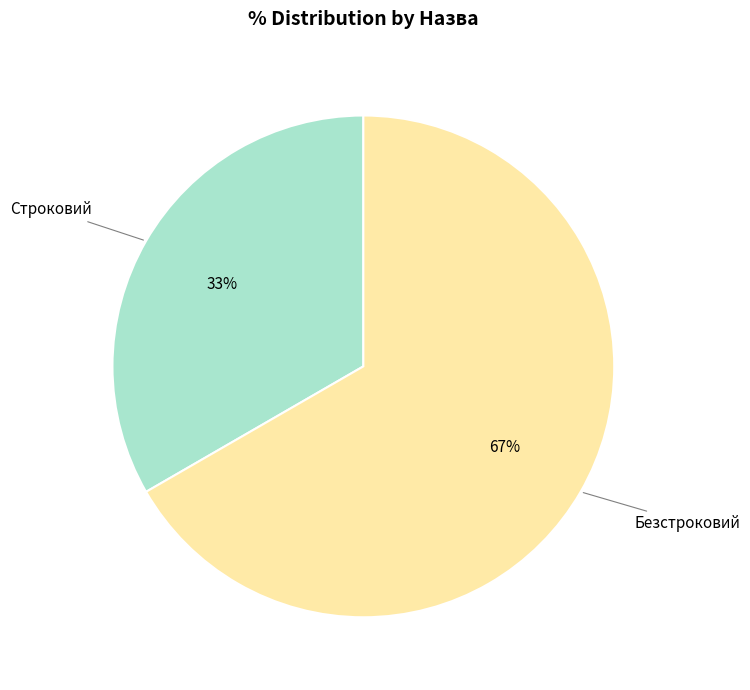

Approximately how many times larger is the value at Строковий compared to Безстроковий?

0.5